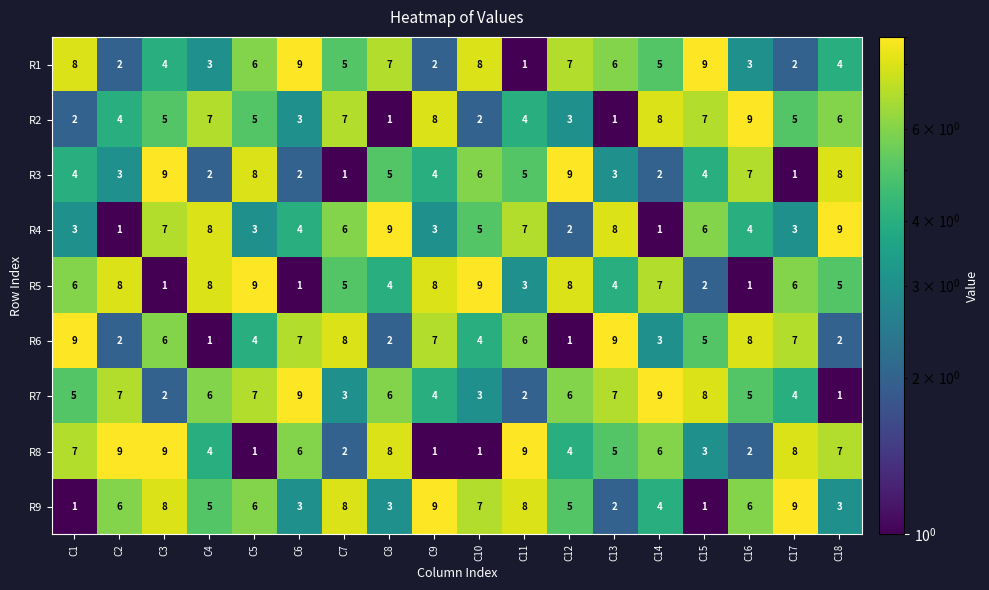

What is the approximate value of R7 at C10?

3